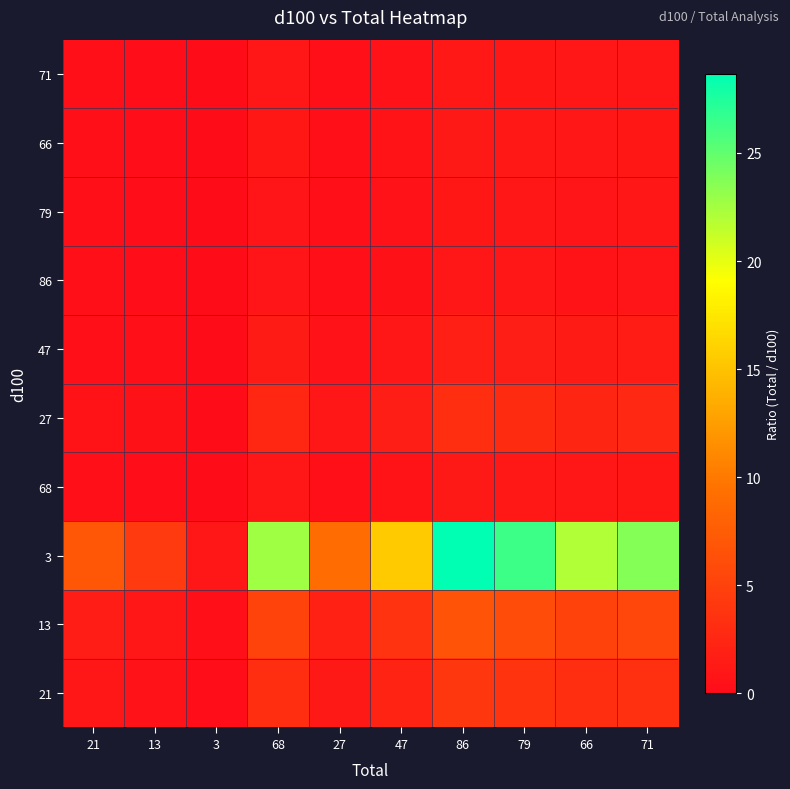

Rank the series by their maximum value, from lowest to highest.

86, 79, 71, 68, 66, 47, 27, 21, 13, 3